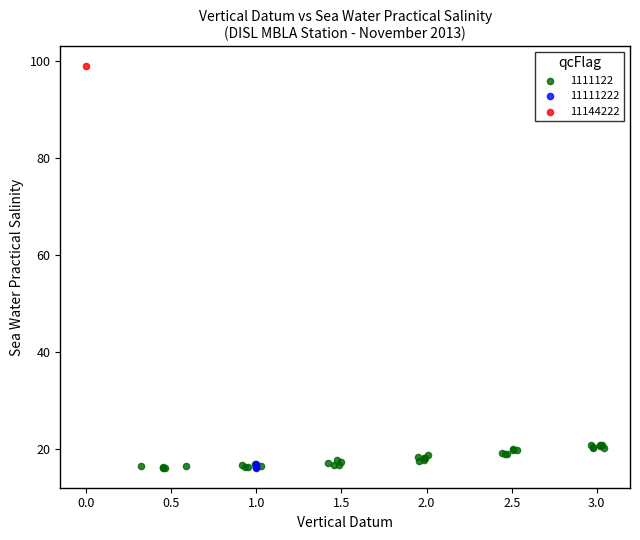

What are all the series names shown in the legend?

1111122, 11111222, 11144222